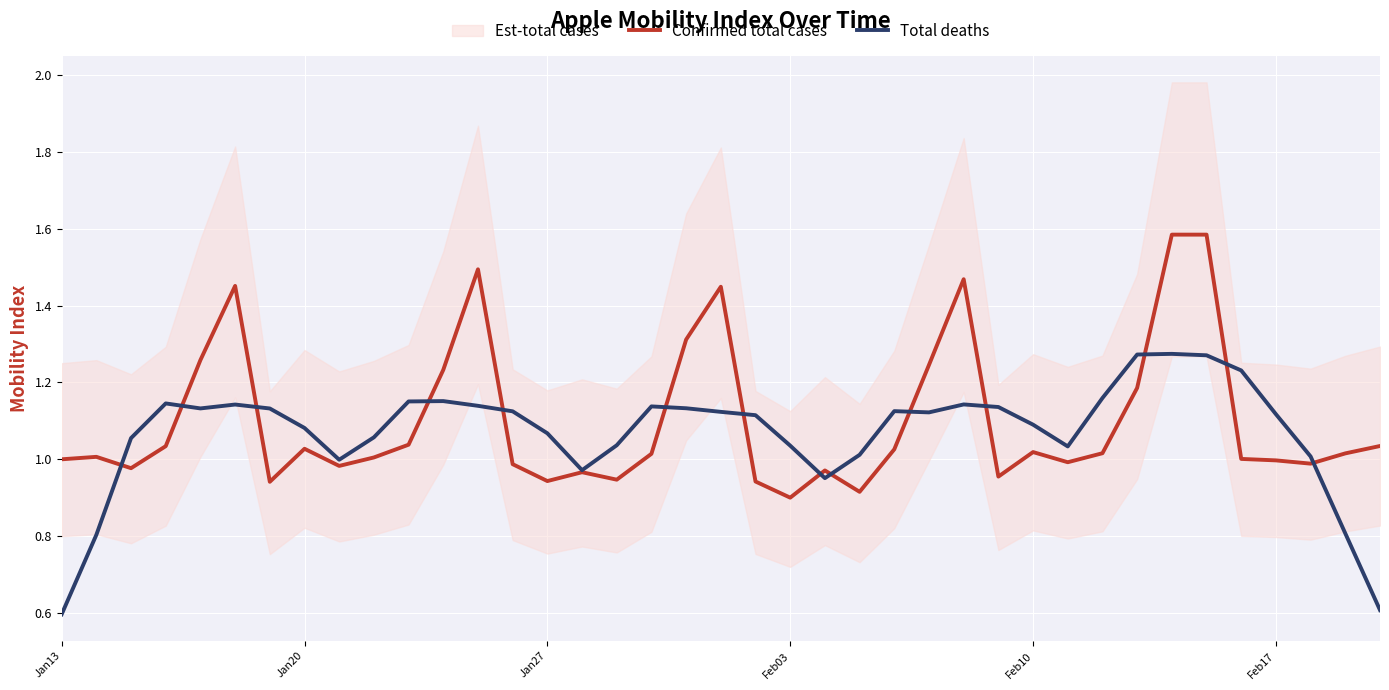

The Confirmed total cases series shows 0.2 at Feb10. True or false?

False